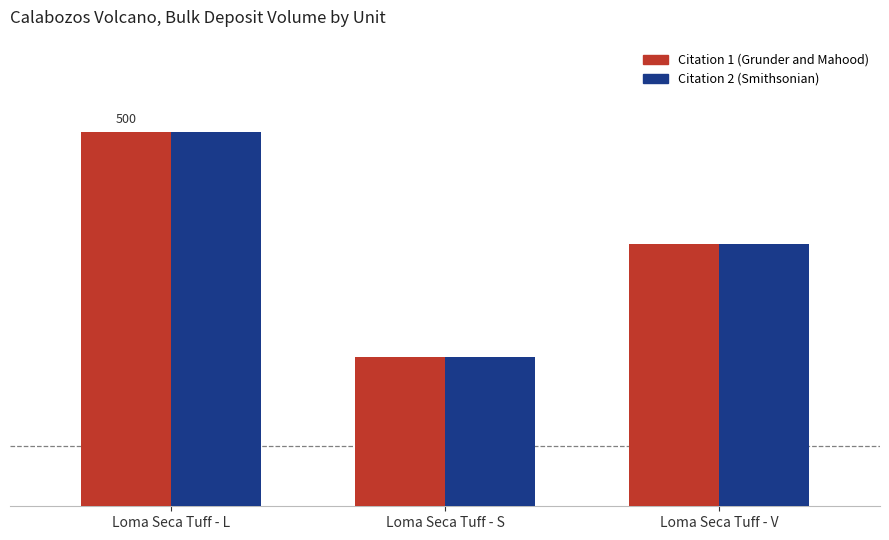

At which label does Citation 1 (Grunder and Mahood) first exceed 350?

Loma Seca Tuff - L